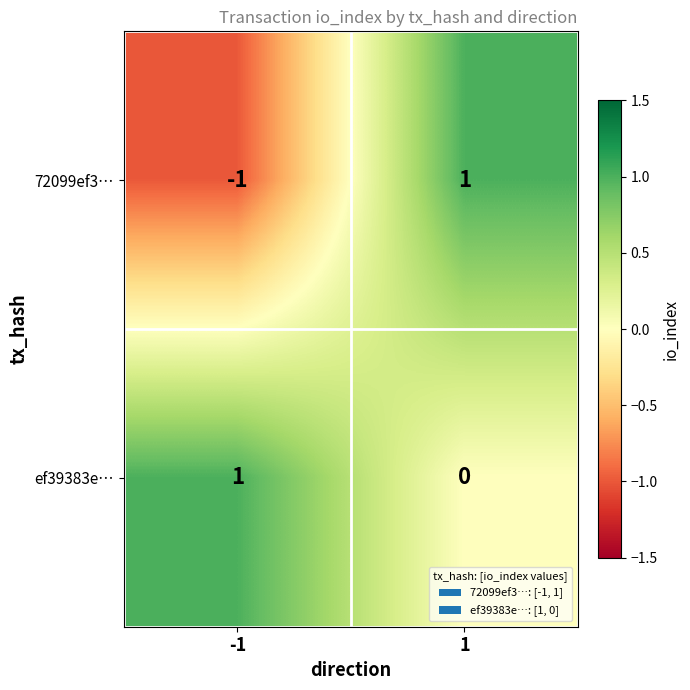

The 72099ef3… series shows -1 at -1. True or false?

True